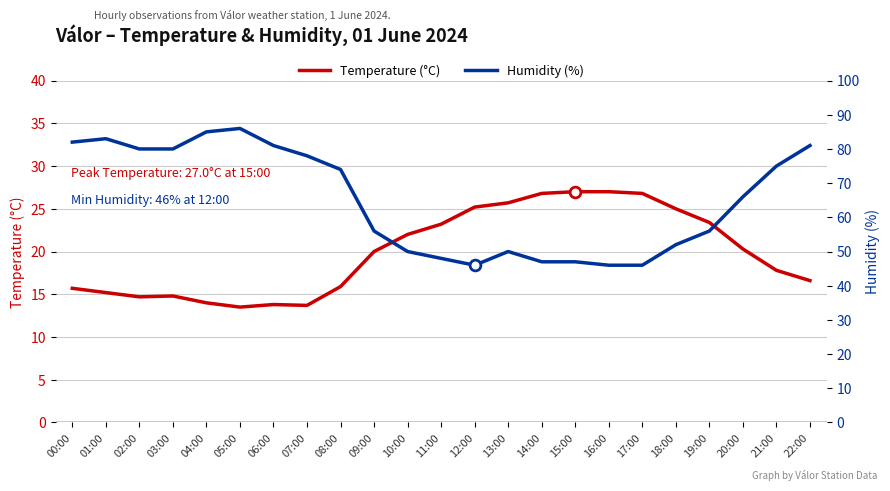

Is the value of Humidity (%) at 21:00 greater than the value of Temperature (°C) at 06:00?

Yes